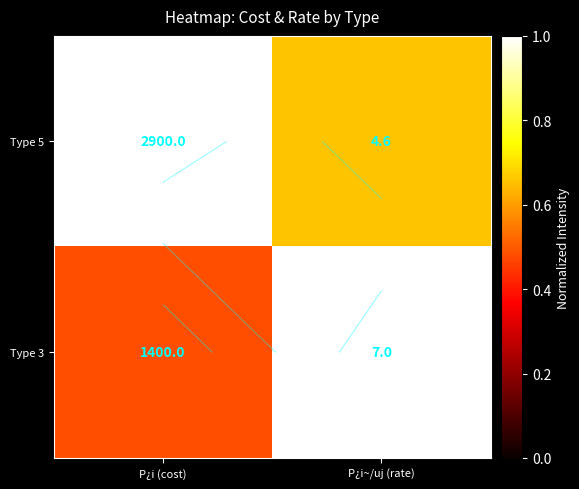

At which category does the chart reach its peak across all series?

P¿i (cost)